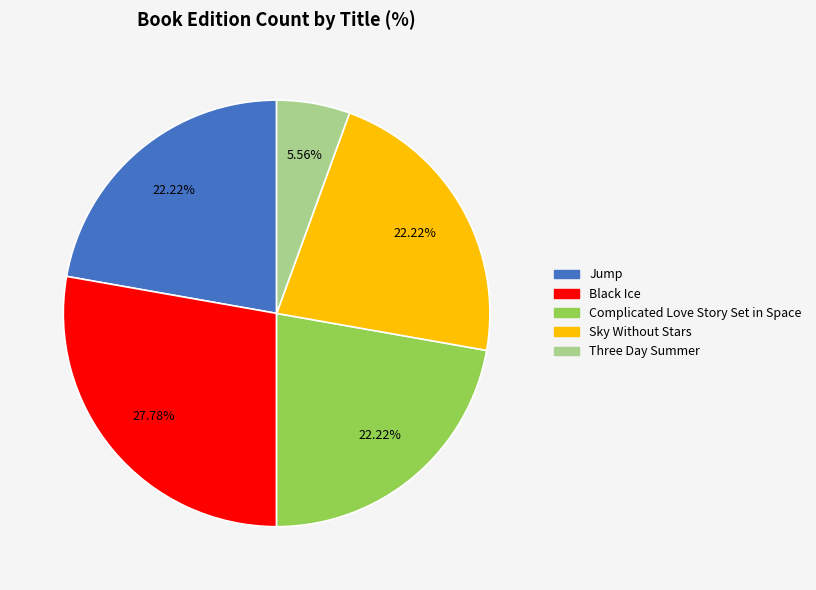

What percentage is the Three Day Summer slice, to the nearest percent?

6%